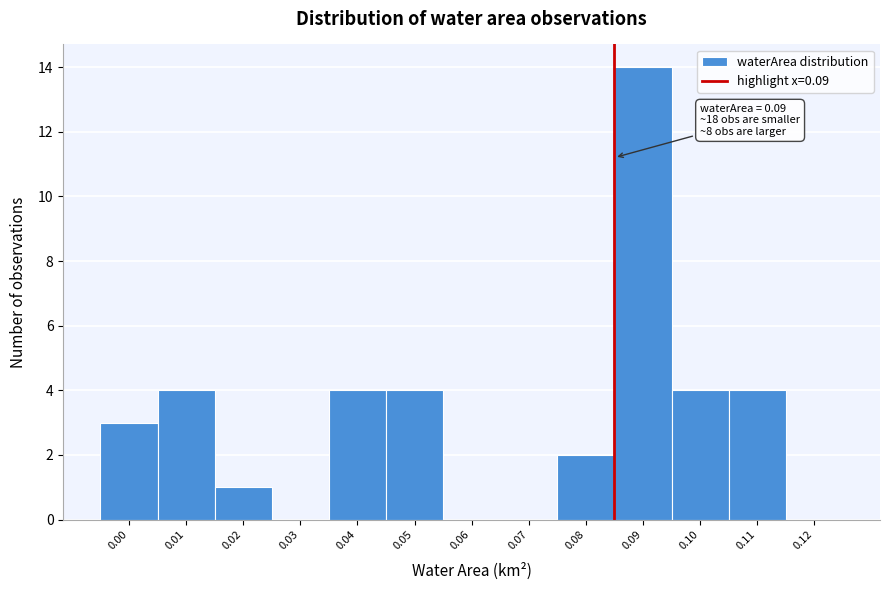

Reading left to right, extract all data points from this chart.

0.00=3	0.01=4	0.02=1	0.03=0	0.04=4	0.05=4	0.06=0	0.07=0	0.08=2	0.09=14	0.10=4	0.11=4	0.12=0